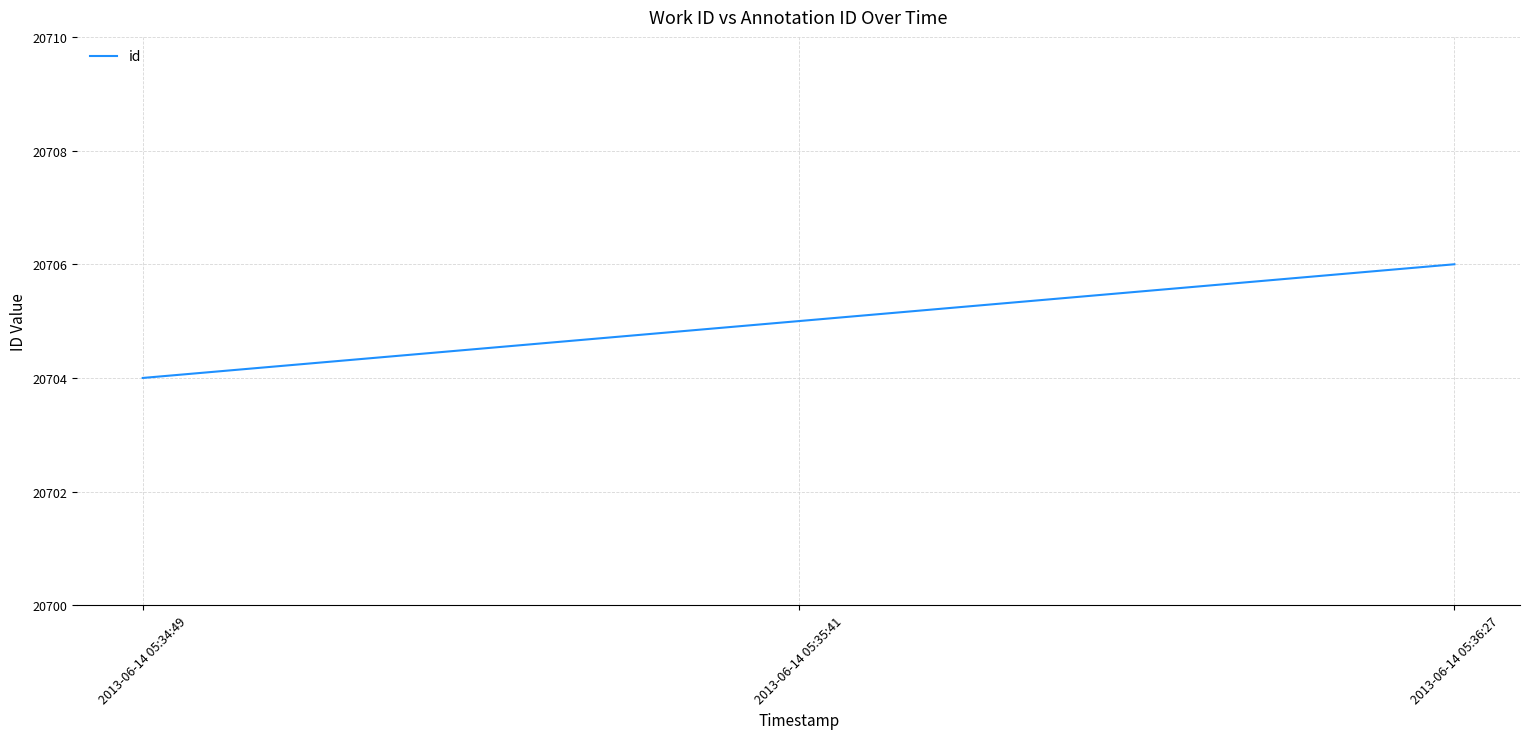

Reading left to right, extract all data points from this chart.

2013-06-14 05:34:49=20704	2013-06-14 05:35:41=20705	2013-06-14 05:36:27=20706